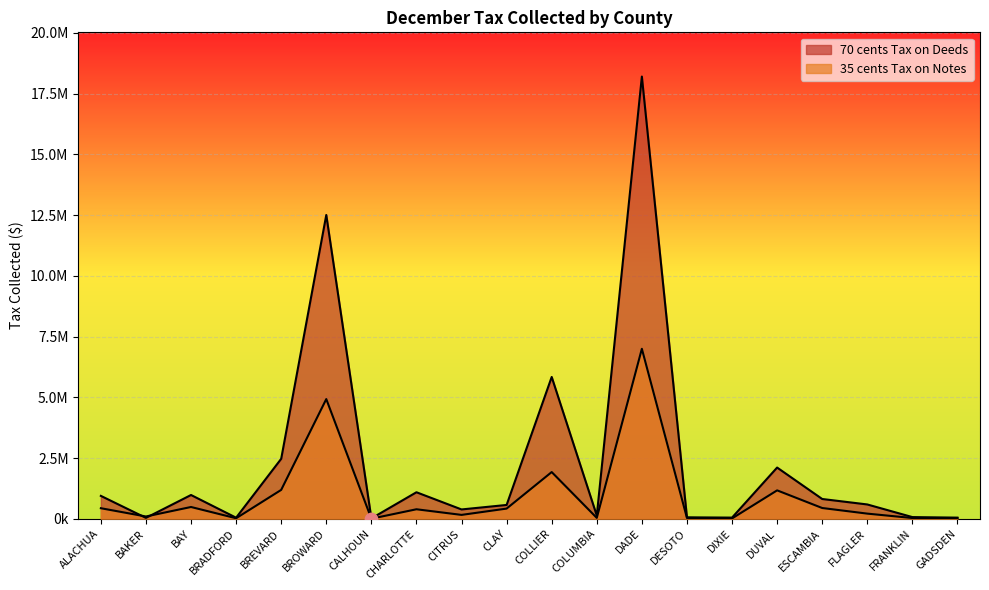

Which series has the largest total across all categories?

70 cents Tax on Deeds